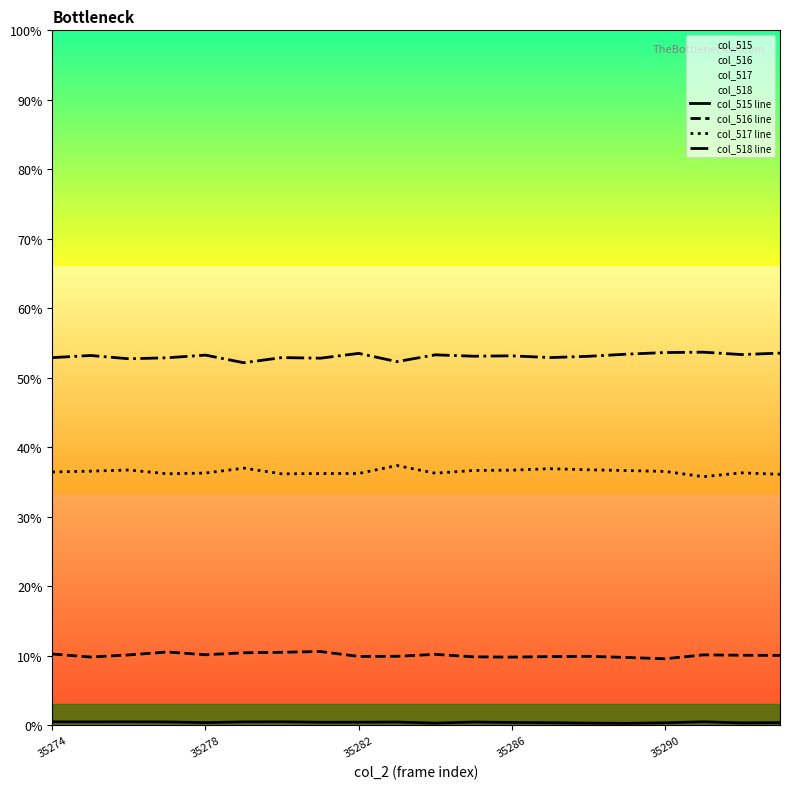

Is the value of col_517 line at 18 greater than the value of col_518 line at 15?

No